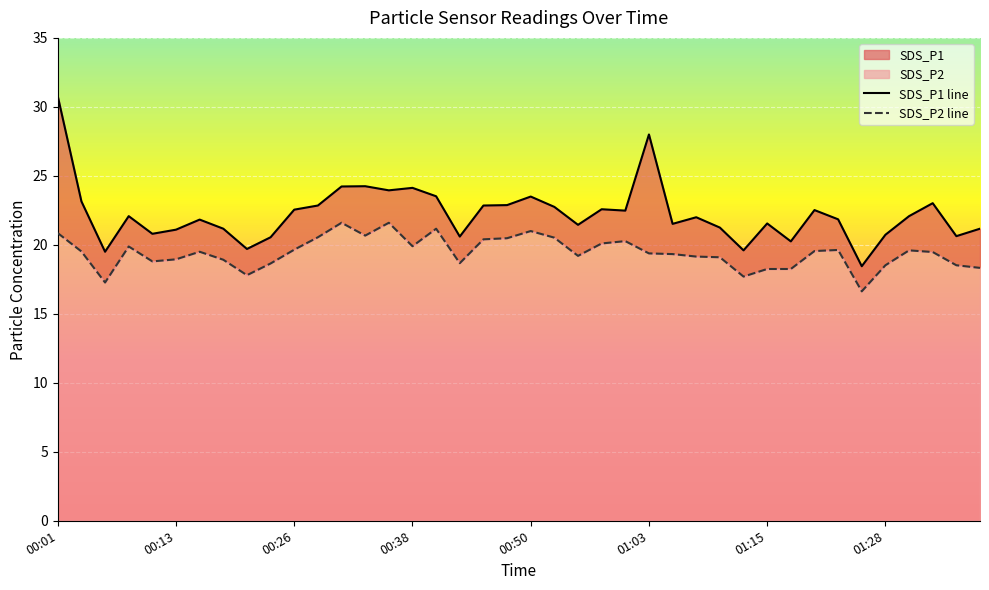

What position from the right is 16?

24